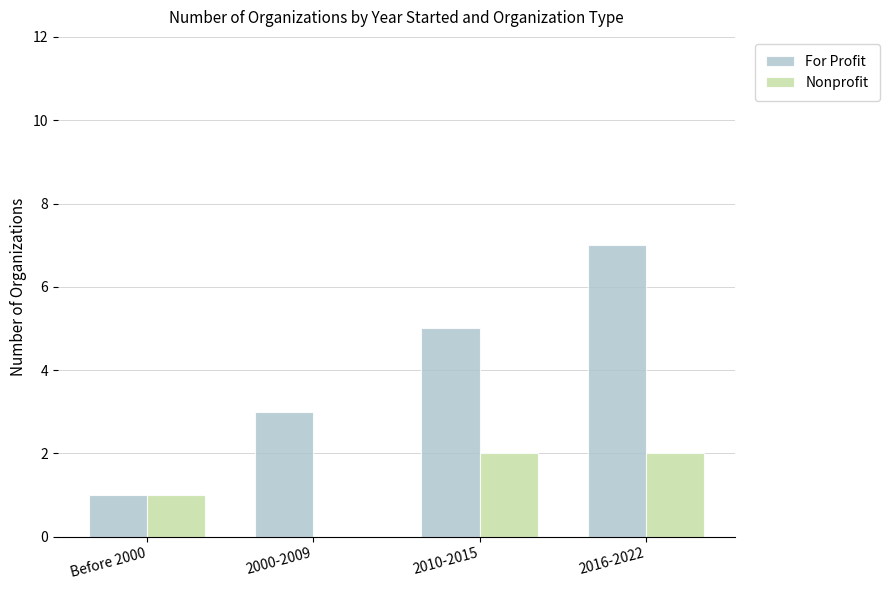

At which category is the sum across all series the highest?

2016-2022